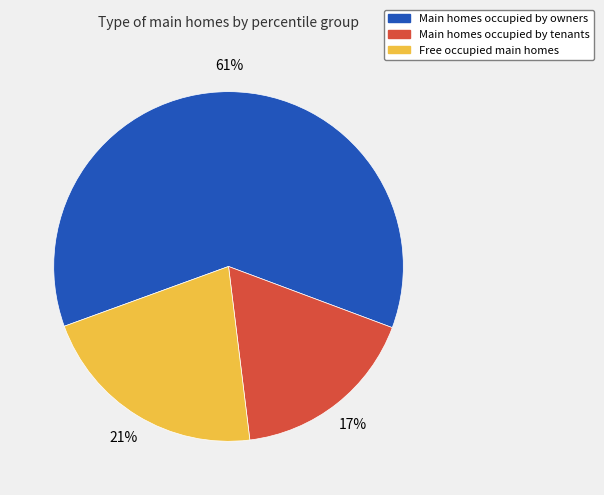

Is there any slice that represents more than half of the pie?

Yes